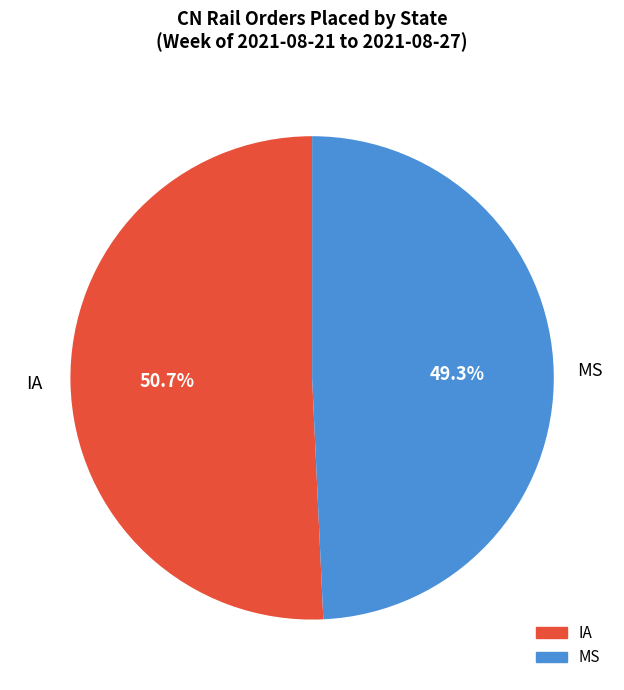

Is there a majority slice in this chart?

Yes